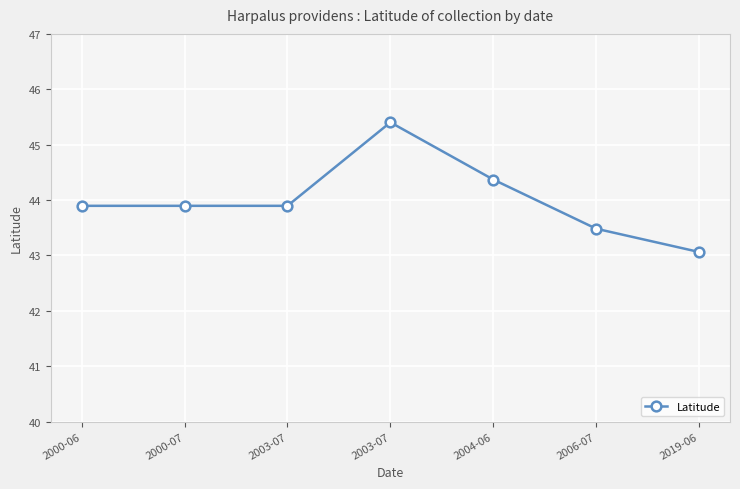

Which has a higher value, 2003-07 or 2004-06?

2003-07